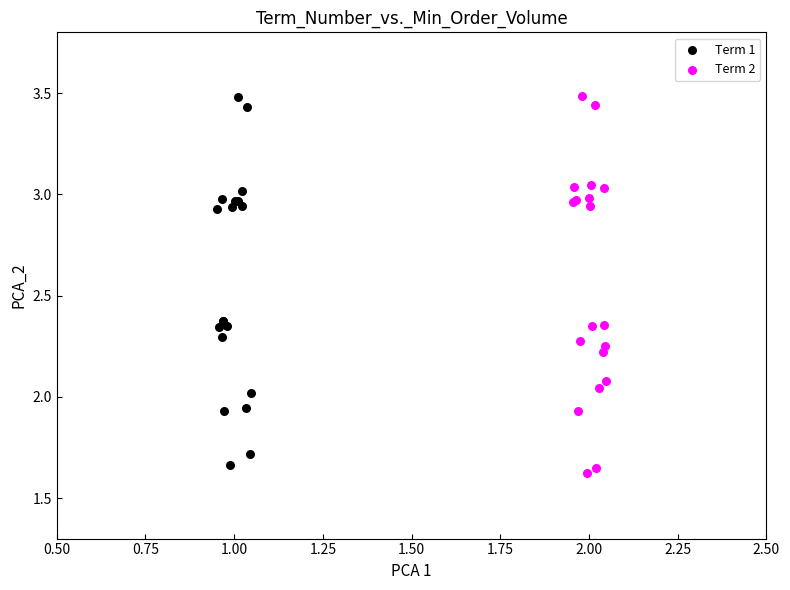

What are all the series names shown in the legend?

Term 1, Term 2